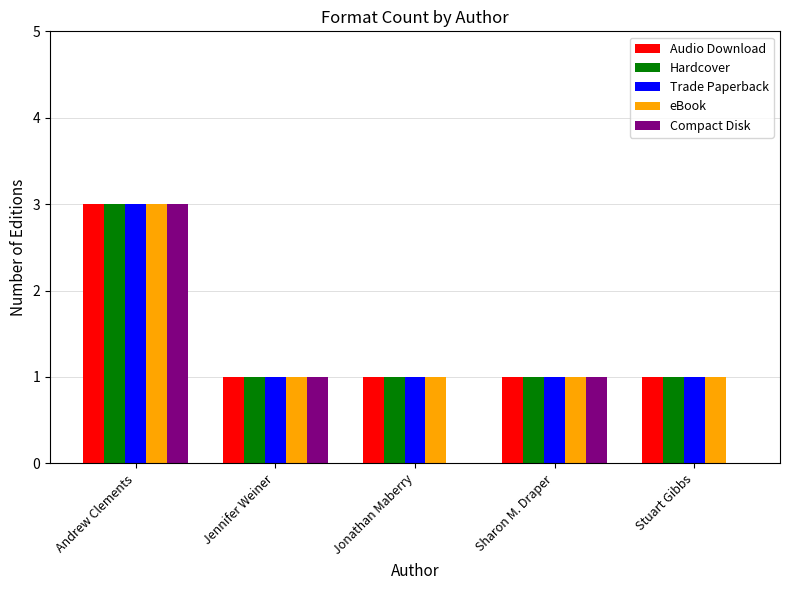

The value of eBook at Andrew Clements is 3. True or false?

True